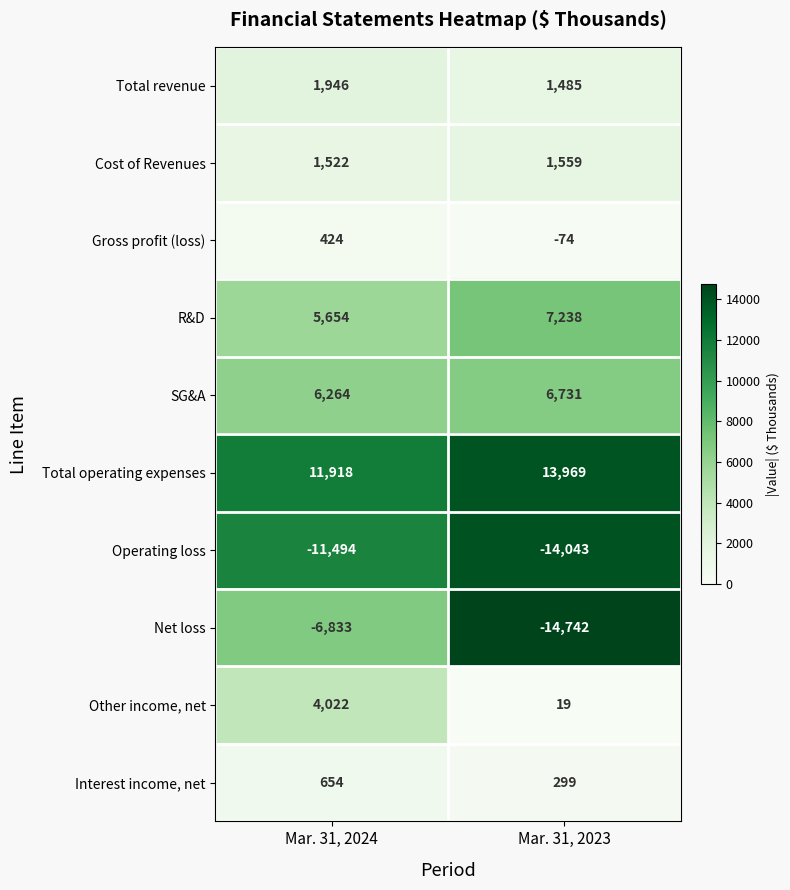

How many series are shown in this chart?

10